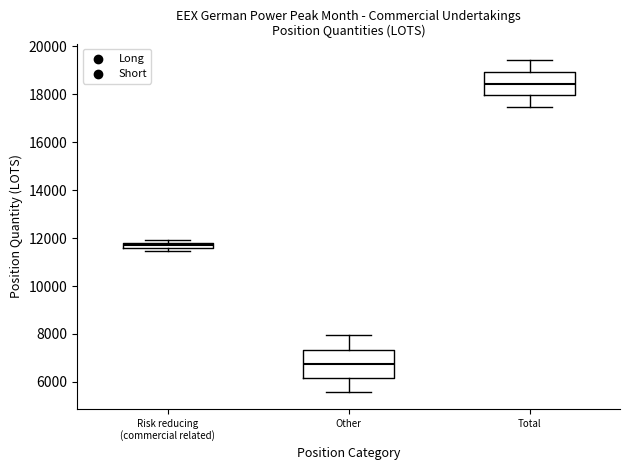

Which box is the tallest, from its lower edge to its upper edge?

Other